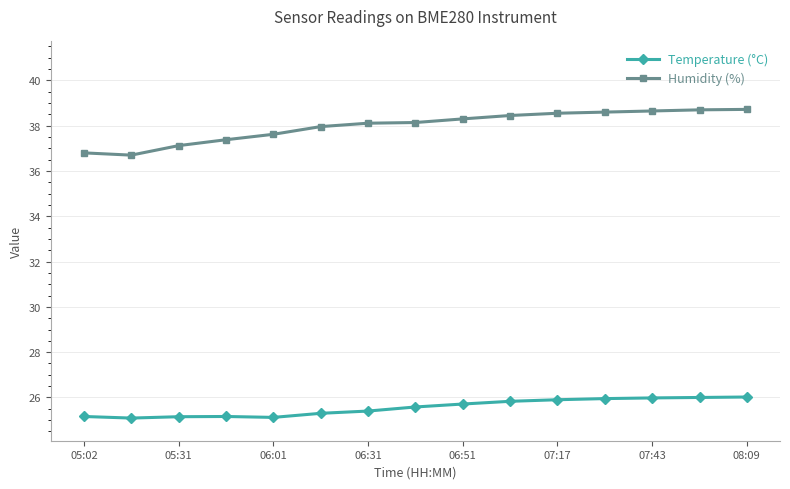

What is the smallest value displayed?

25.1